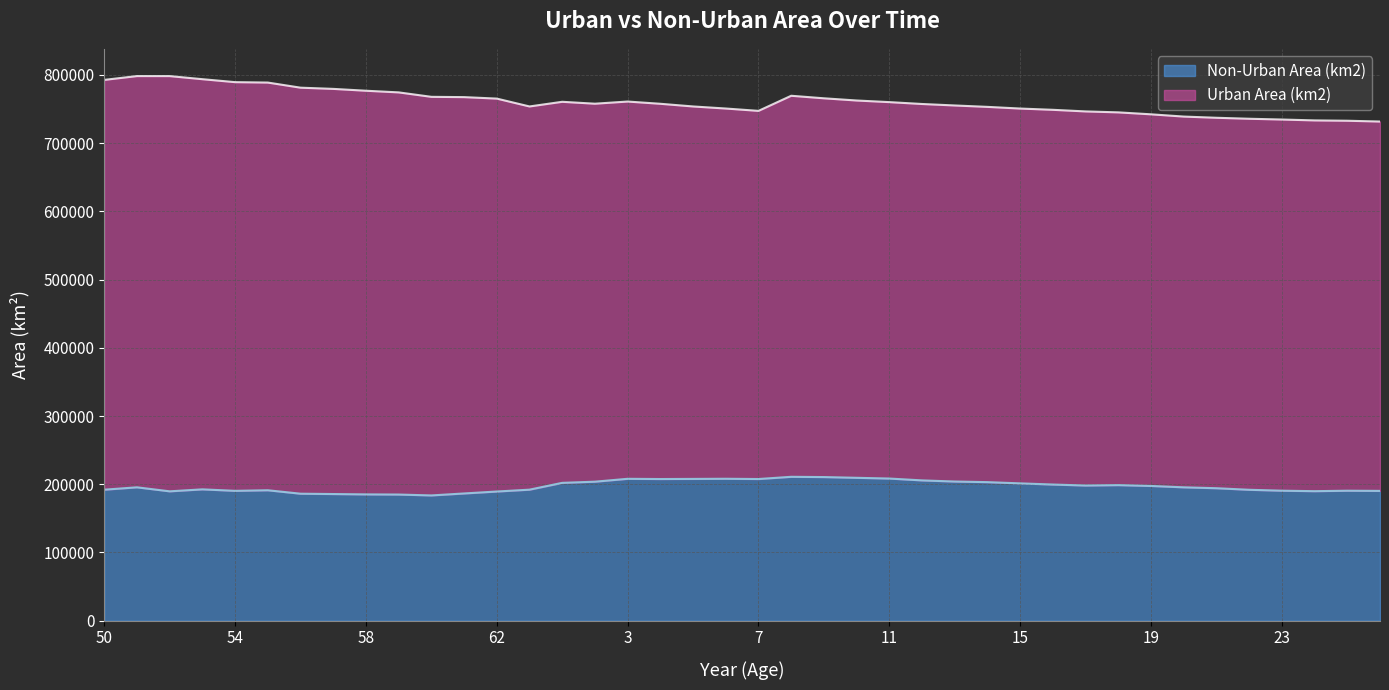

List the labels in order of value, largest first.

8, 9, 10, 11, 6, 3, 5, 7, 4, 12, 13, 2, 14, 64, 15, 16, 18, 17, 19, 51, 20, 21, 53, 63, 50, 22, 55, 23, 25, 54, 26, 24, 52, 62, 61, 56, 57, 58, 59, 60